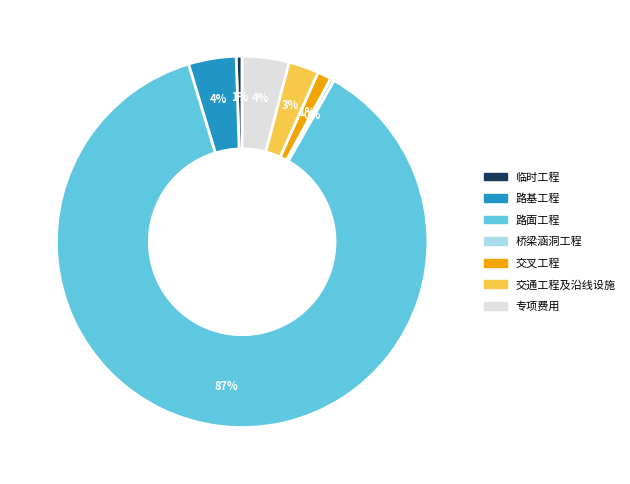

Is there a majority slice in this chart?

Yes